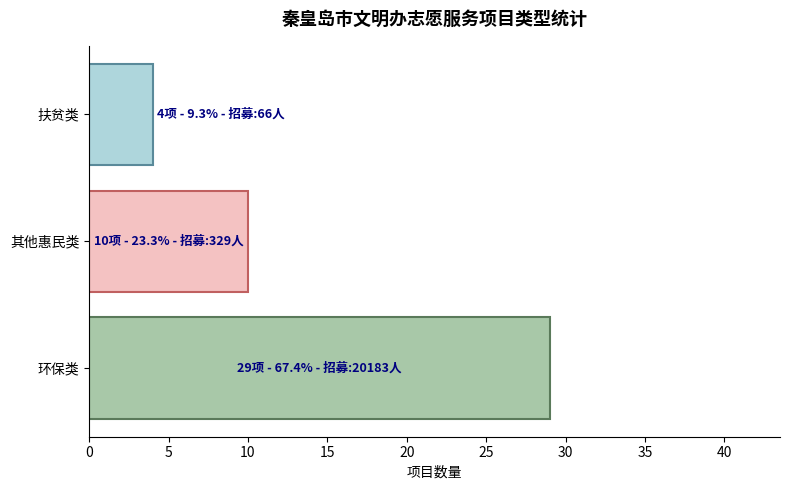

Which label corresponds to the smallest value in the chart?

扶贫类